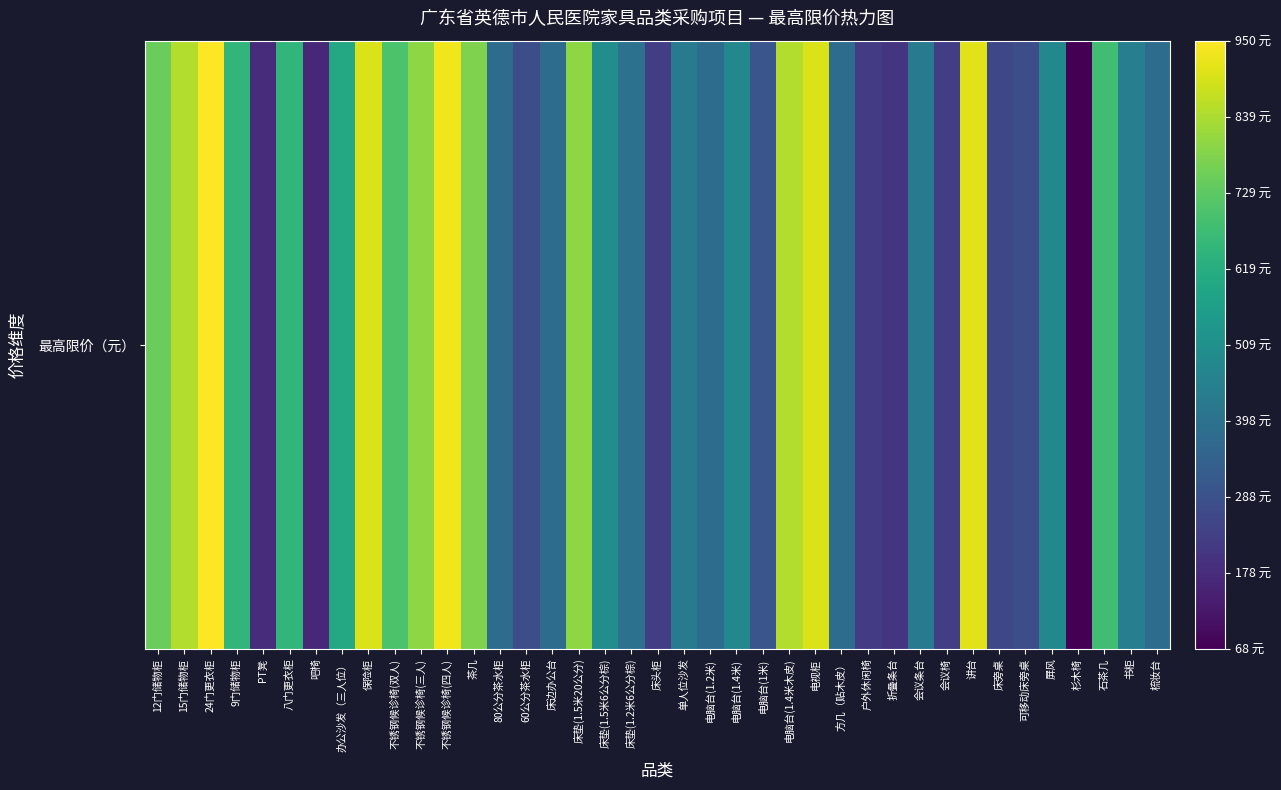

Which label corresponds to the largest value in the chart?

24门更衣柜